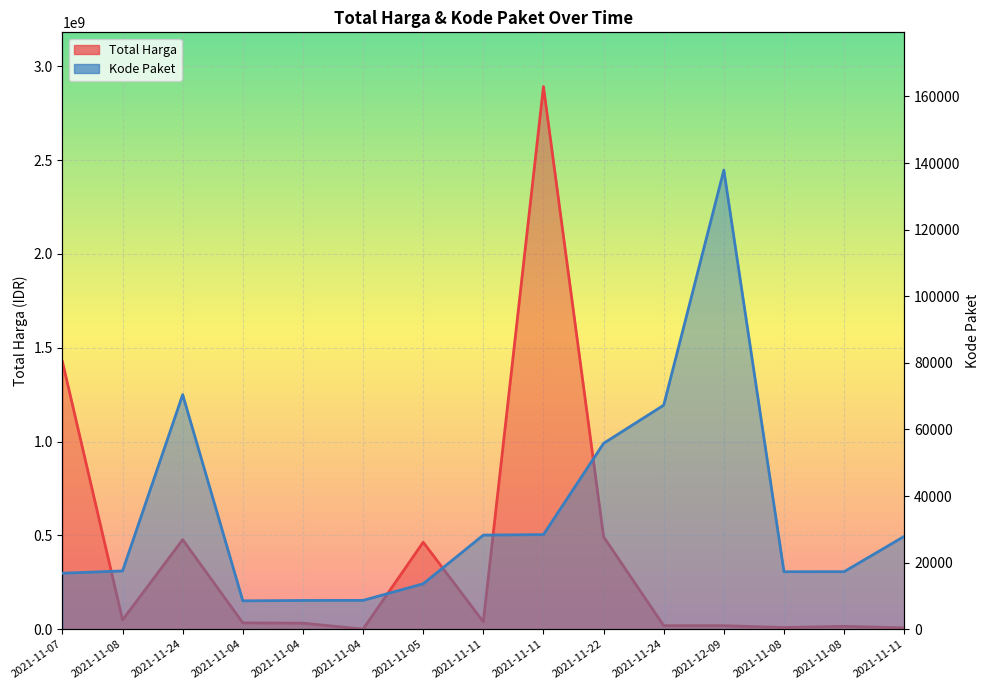

What is the label of the 13th point from the left?

2021-11-08